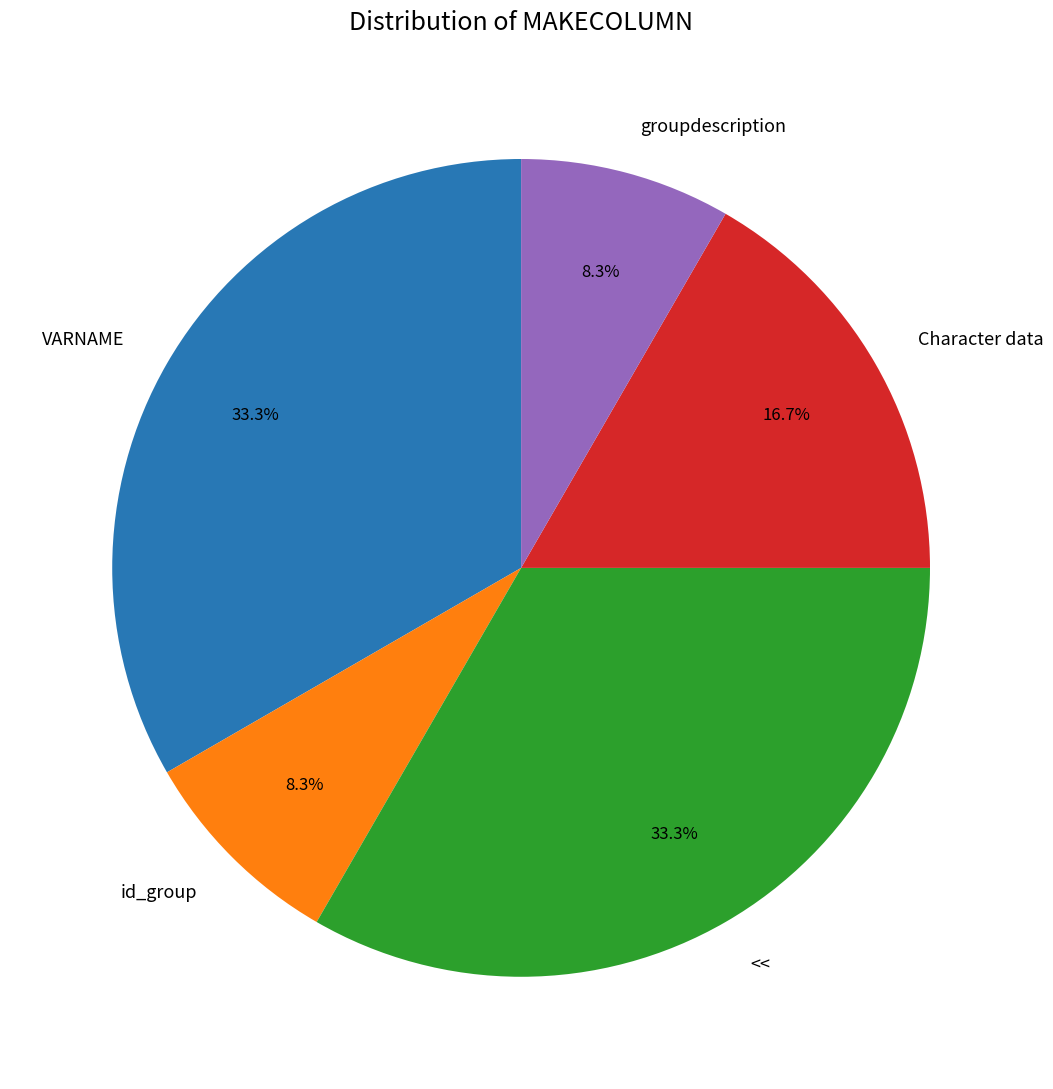

Is the sum of groupdescription and id_group greater than half?

No